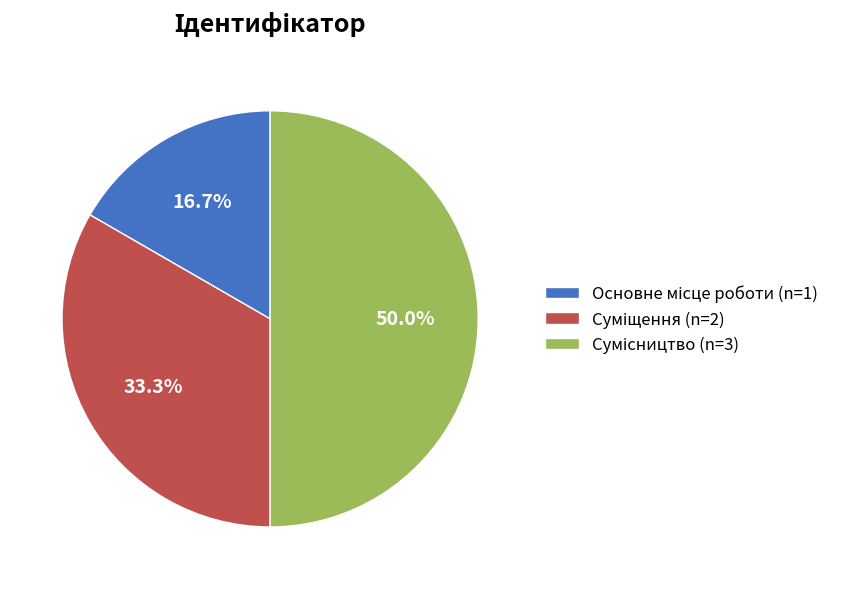

Between Суміщення and Сумісництво, which is larger?

Сумісництво